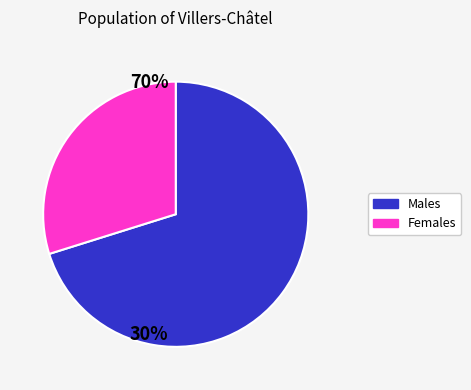

How many slices are in this pie chart?

2